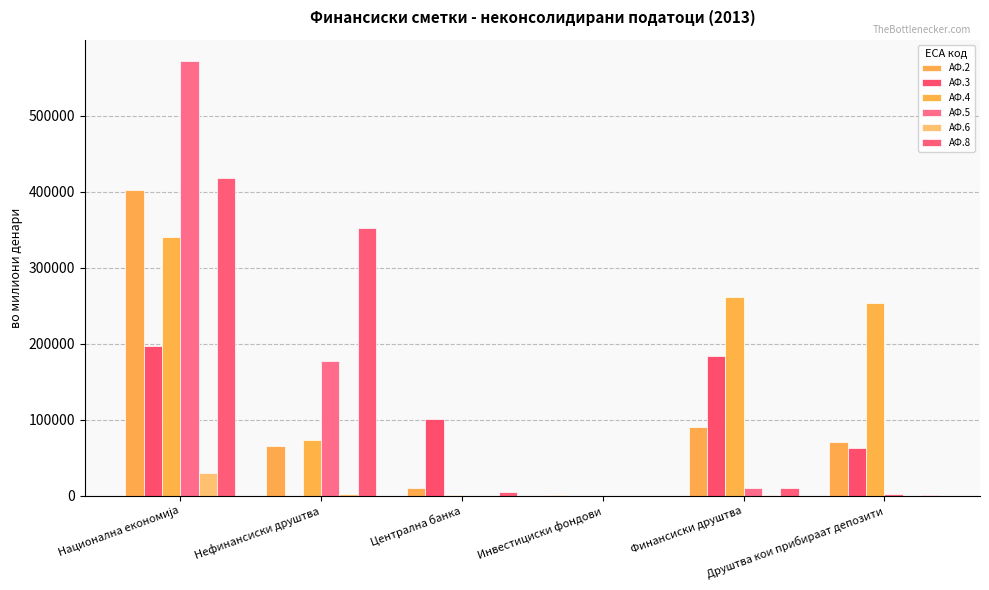

What is the highest value of the АФ.5 series?

571341.4